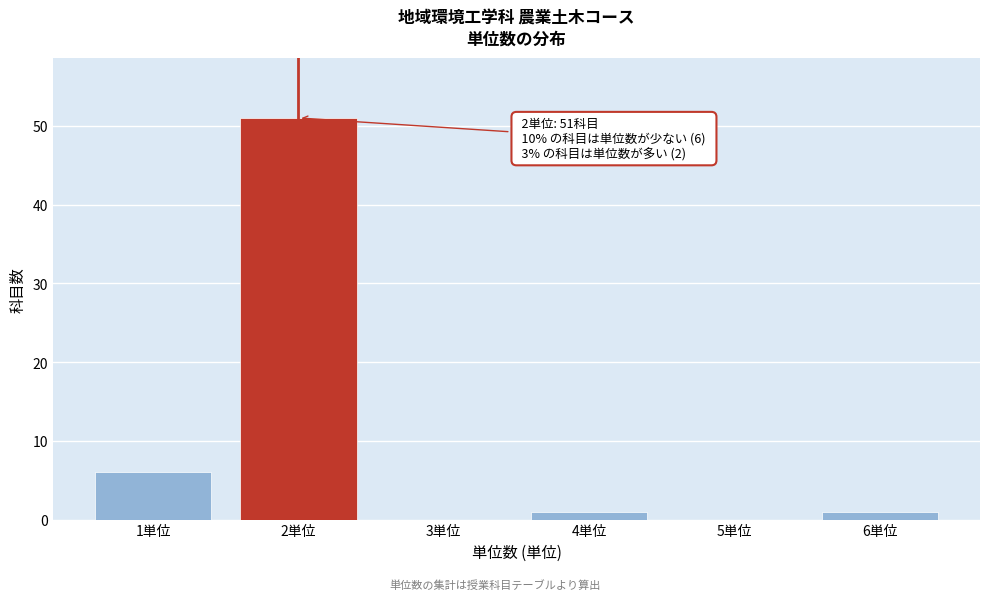

Reading left to right, list all the values displayed in this chart.

1単位=6	2単位=51	3単位=0	4単位=1	5単位=0	6単位=1